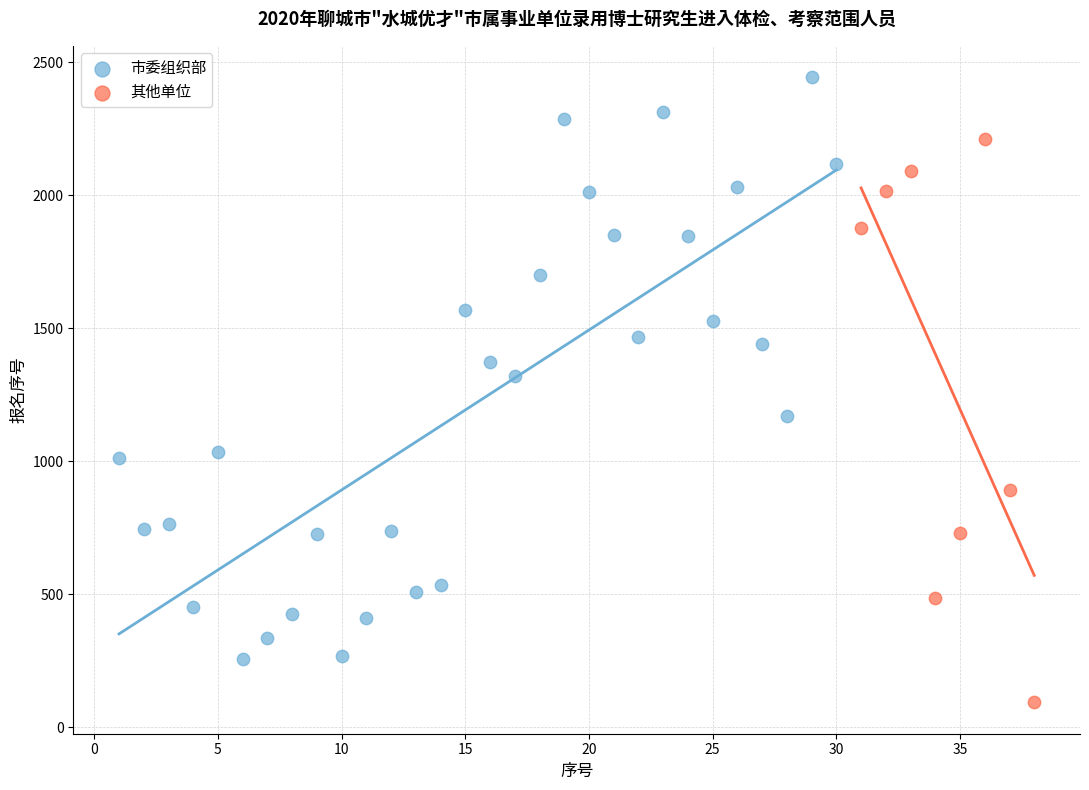

Which series has the widest spread of Y values?

市委组织部